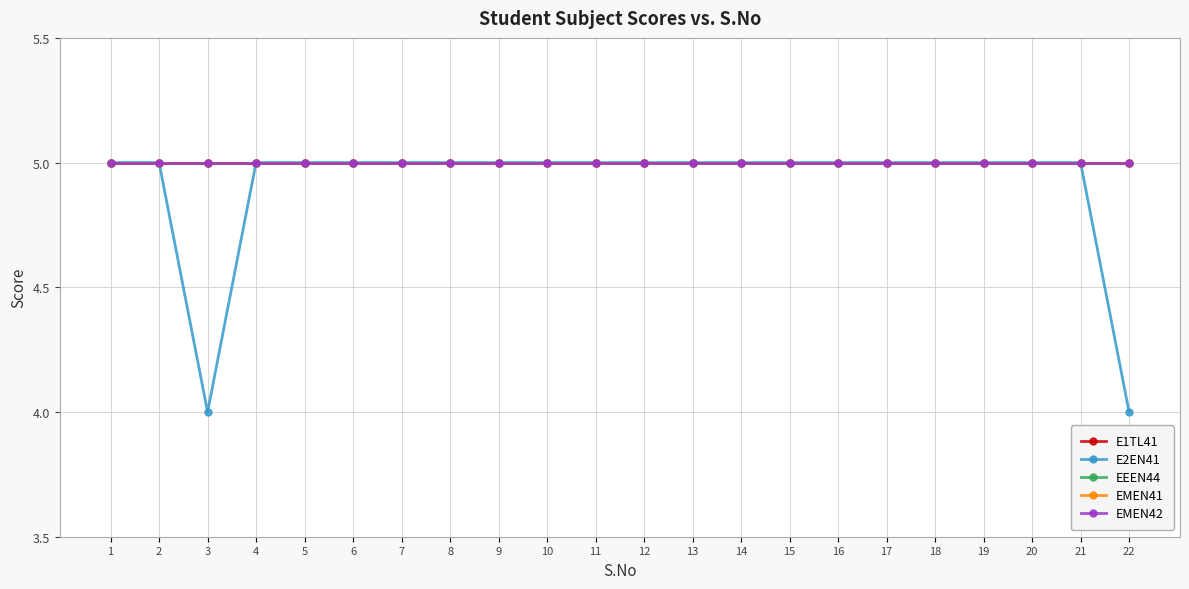

The EMEN41 series shows 3 at 16. True or false?

False